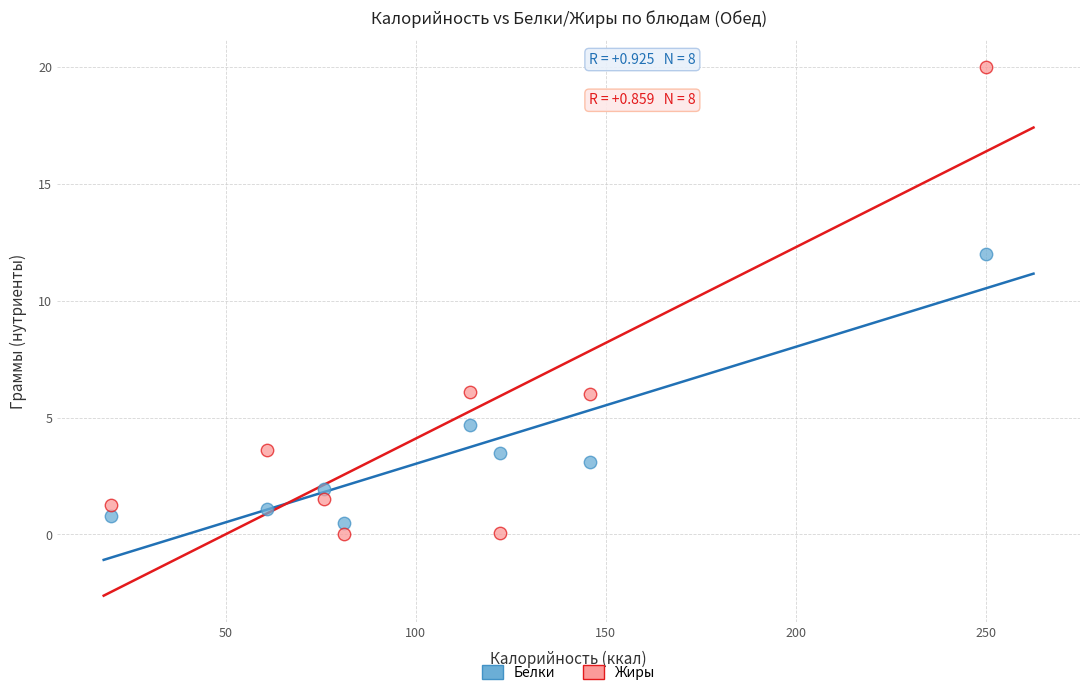

Which series contains the lowest Y value?

Жиры